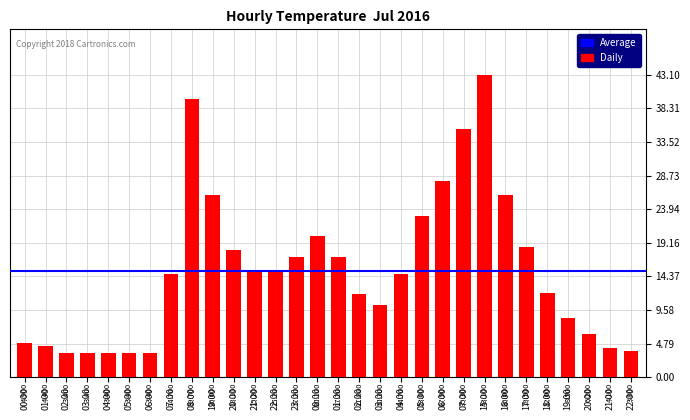

List the labels in order of value, smallest first.

02:00, 03:00, 04:00, 05:00, 06:00, 22:00, 21:00, 01:00, 00:00, 20:00, 19:00, 03:00, 02:00, 18:00, 07:00, 04:00, 21:00, 22:00, 23:00, 01:00, 20:00, 17:00, 00:00, 05:00, 19:00, 16:00, 06:00, 07:00, 08:00, 15:00